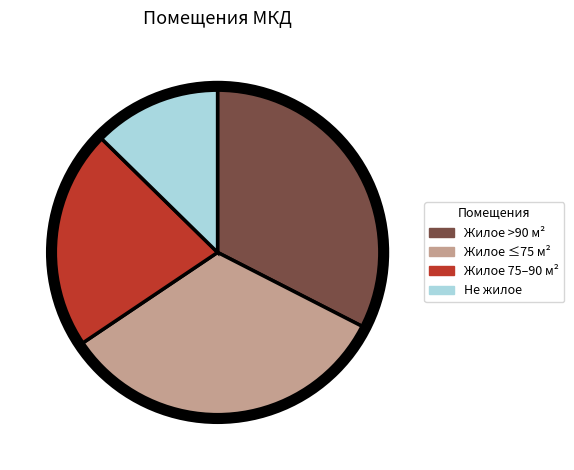

Which slice is the largest?

Жилое ≤75 м²